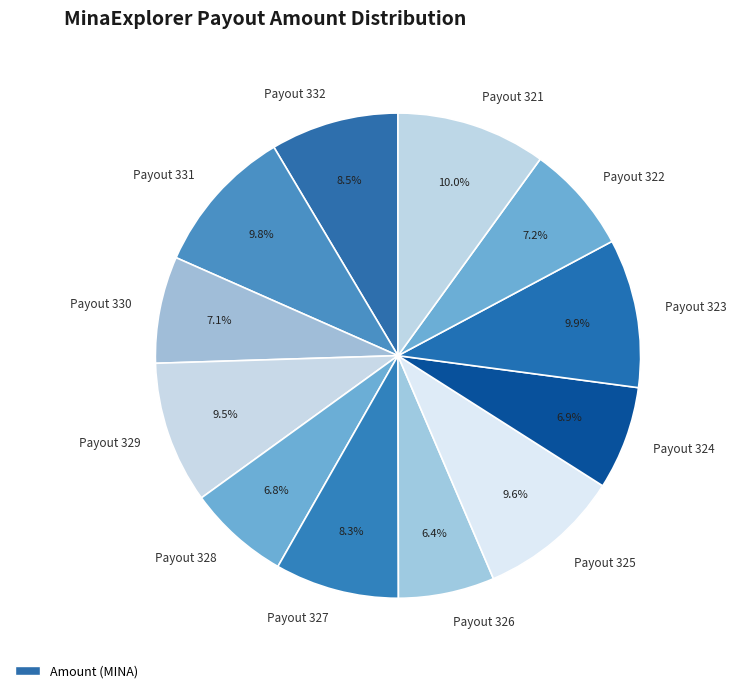

To the nearest percent, what is the combined percentage of Payout 329 and Payout 331?

19%